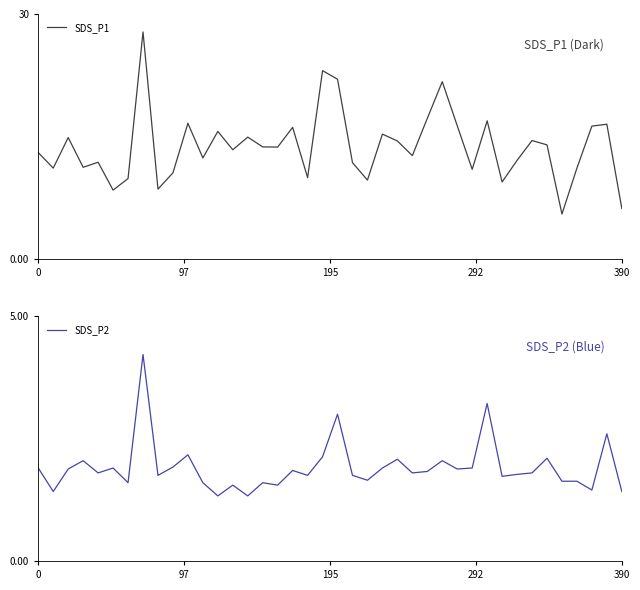

Which series has the largest total across all categories?

SDS_P1